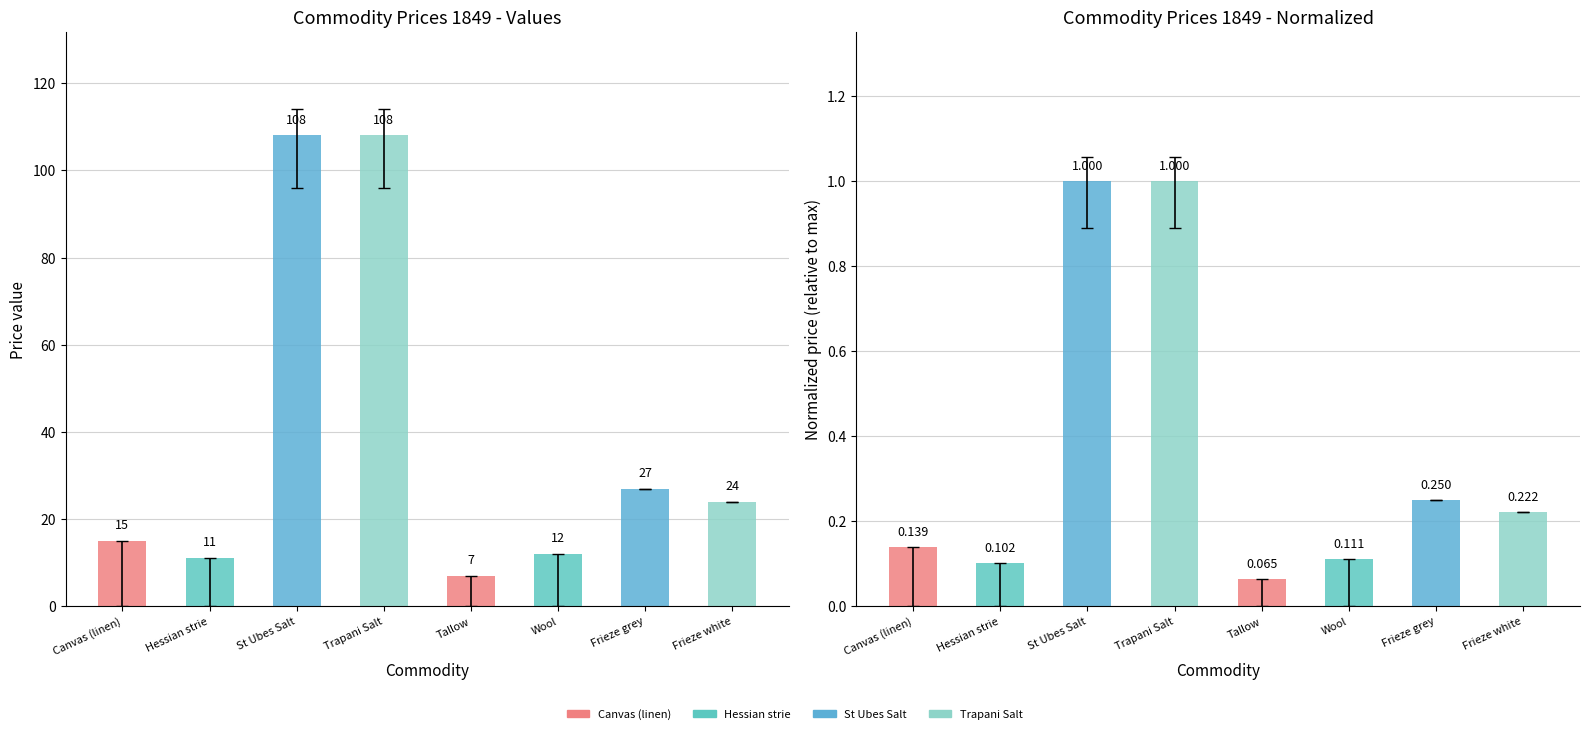

What is the maximum value for Price values?

108.0